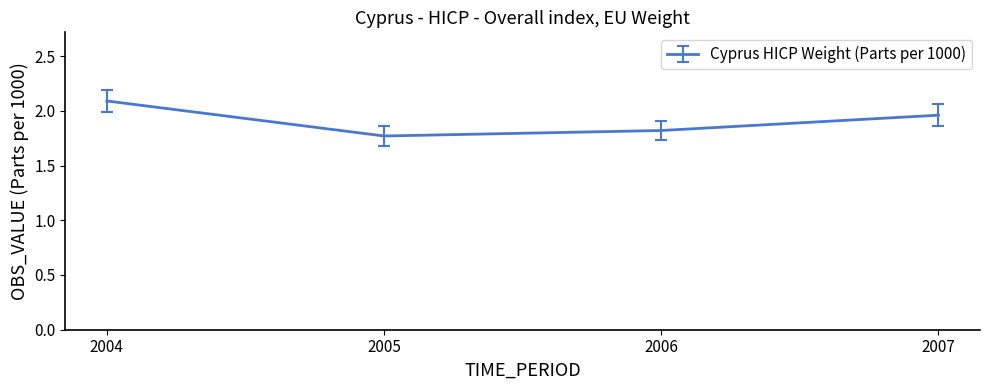

How many values are between 1 and 2?

3